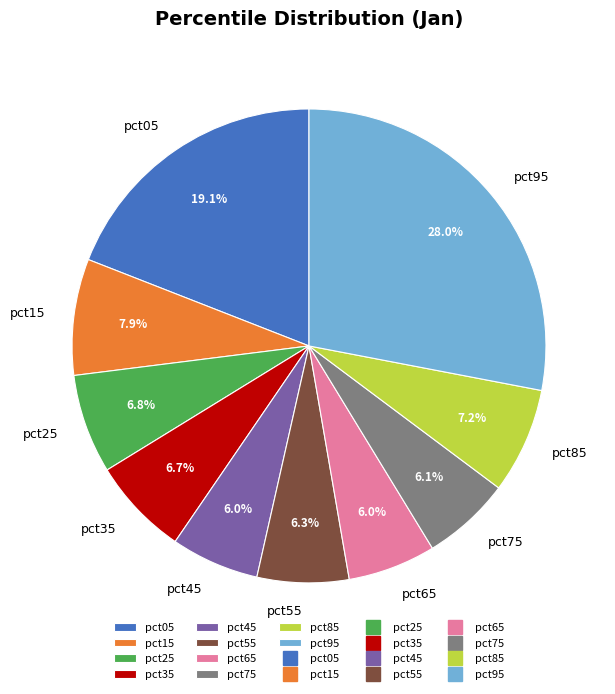

What is the largest slice in the pie chart?

pct95